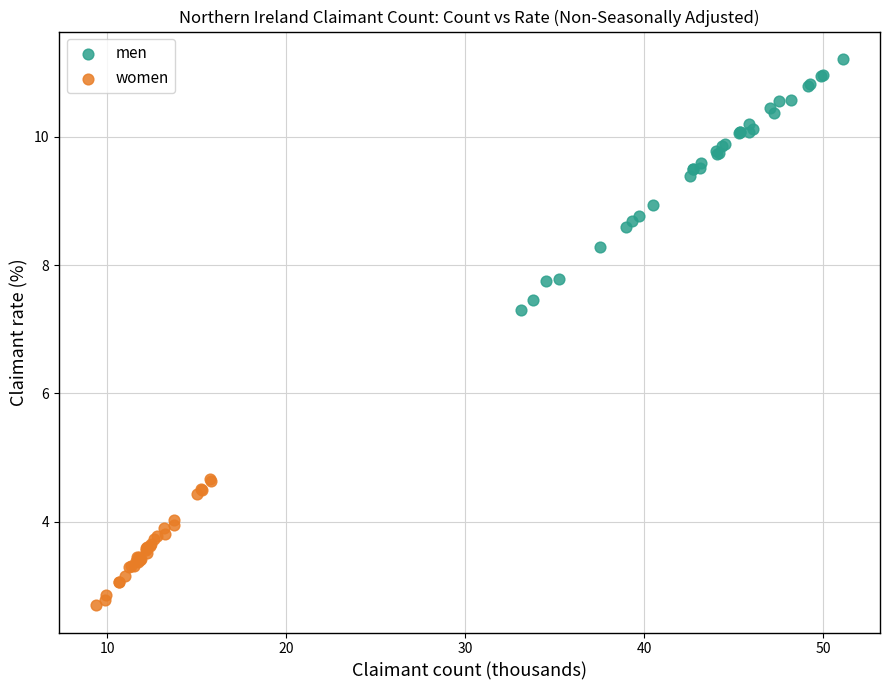

Which series contains the highest Y value?

men